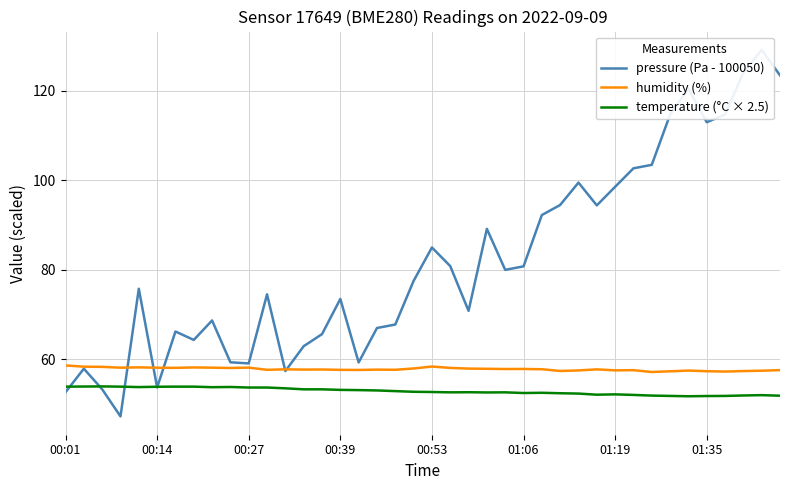

Which series ends up on top after the final intersection of pressure (Pa - 100050) and temperature (°C × 2.5)?

pressure (Pa - 100050)